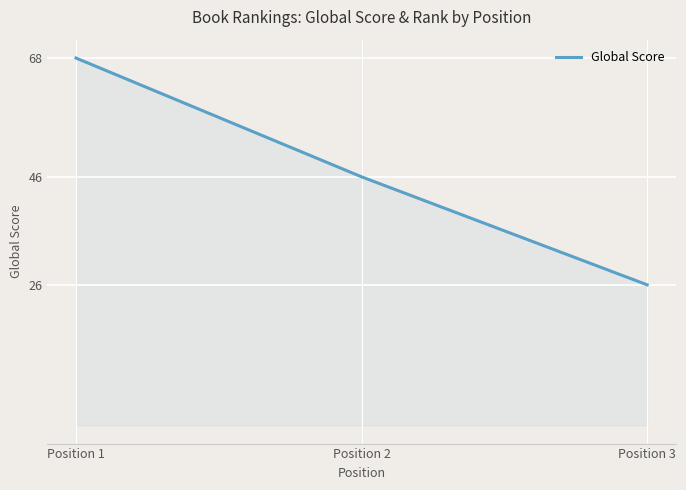

What is the value of the 2nd point from the left?

46